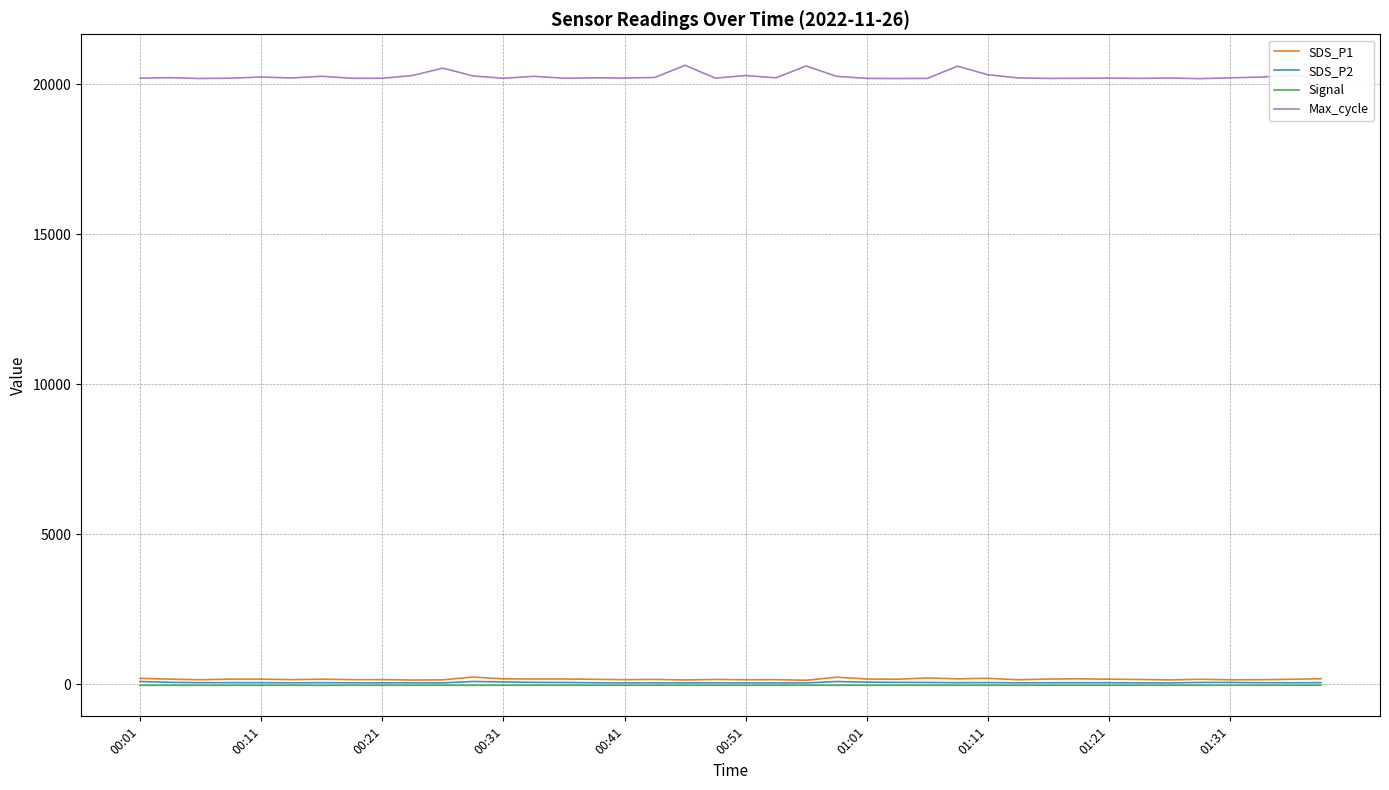

Which series has the largest total across all categories?

Max_cycle